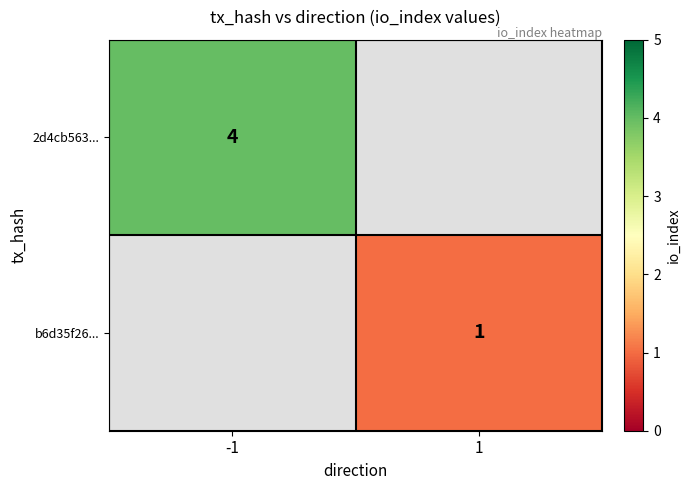

Is the value of b6d35f26... at 1 greater than the value of 2d4cb563... at -1?

No